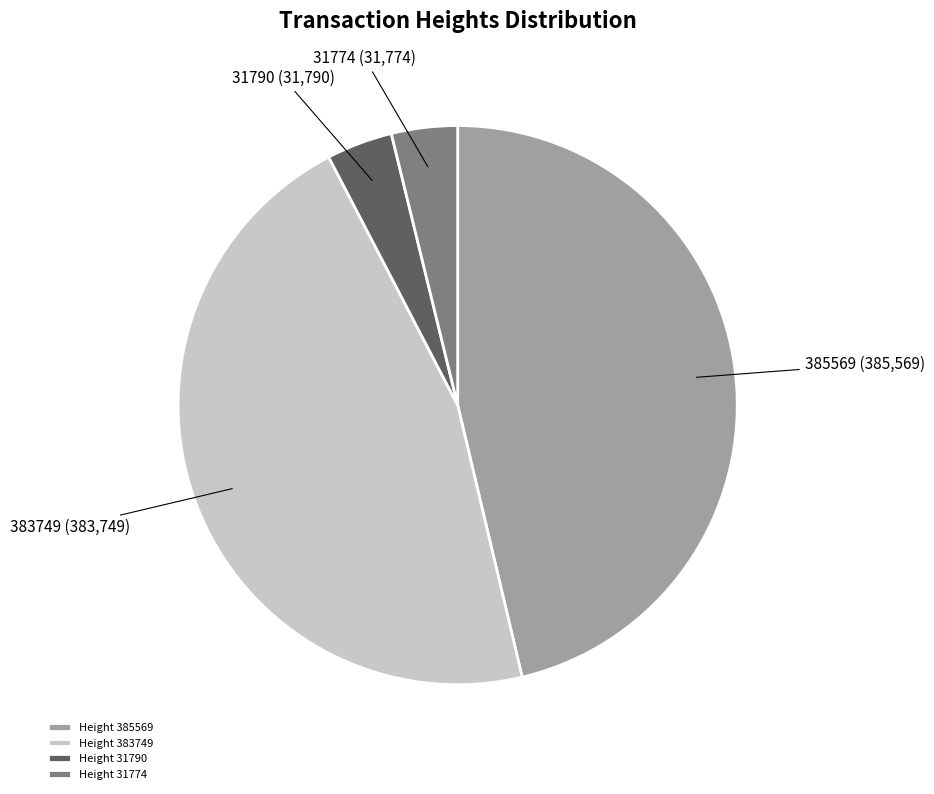

Combined, do Height 31790 and Height 383749 account for over 50%?

No